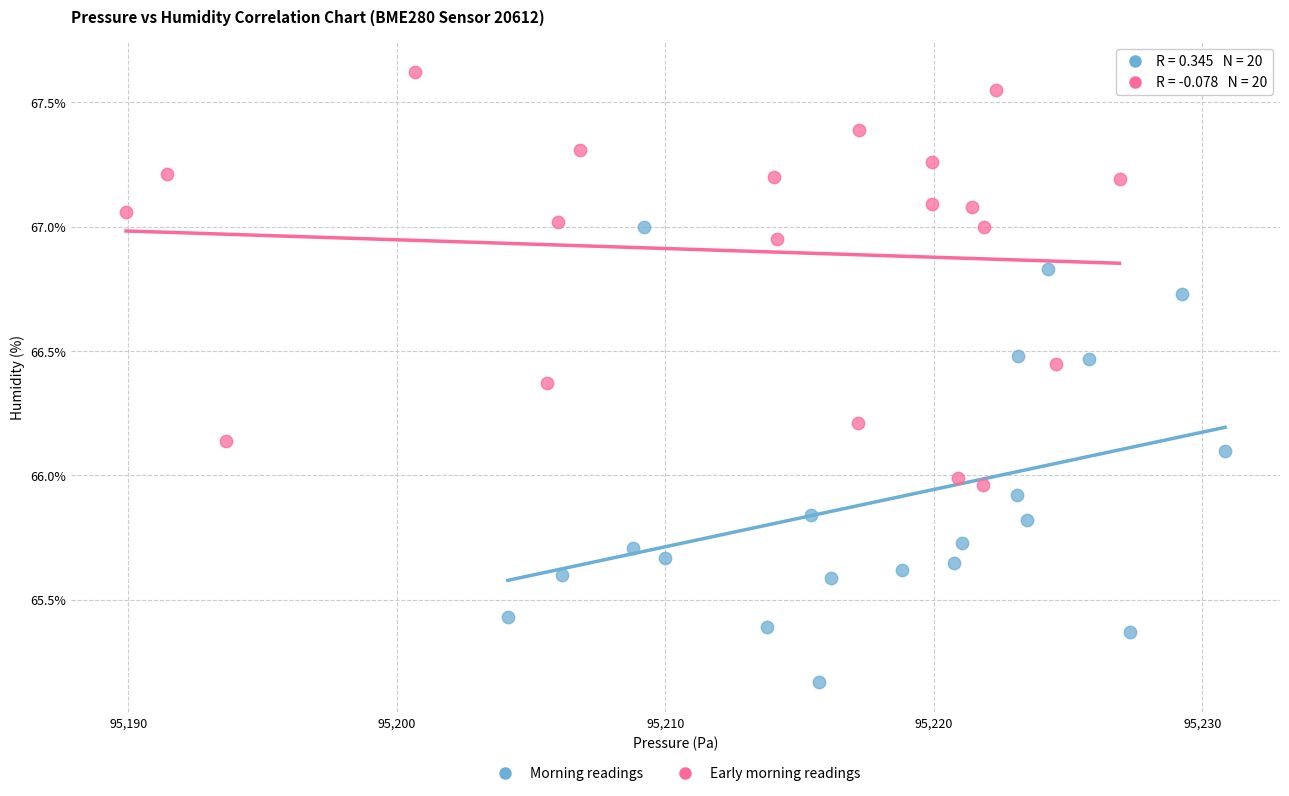

Which series reaches the maximum Y coordinate?

Early morning readings